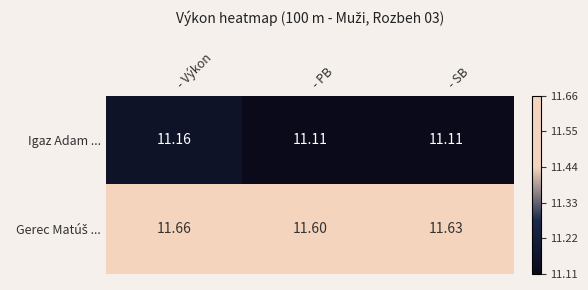

At which category does the chart reach its peak across all series?

- Výkon